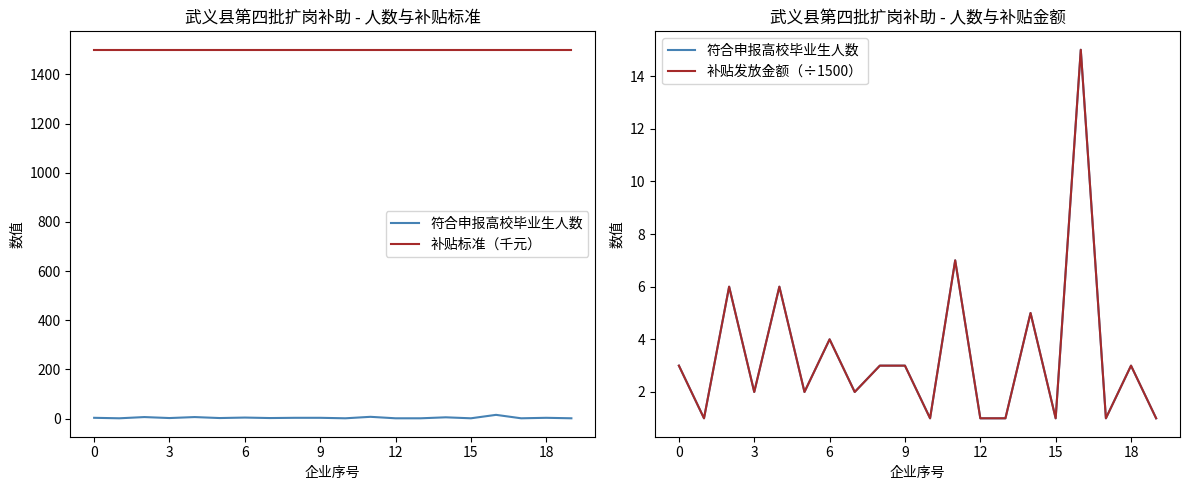

True or false: 补贴发放金额（÷1500） and 符合申报高校毕业生人数 intersect in this chart.

False